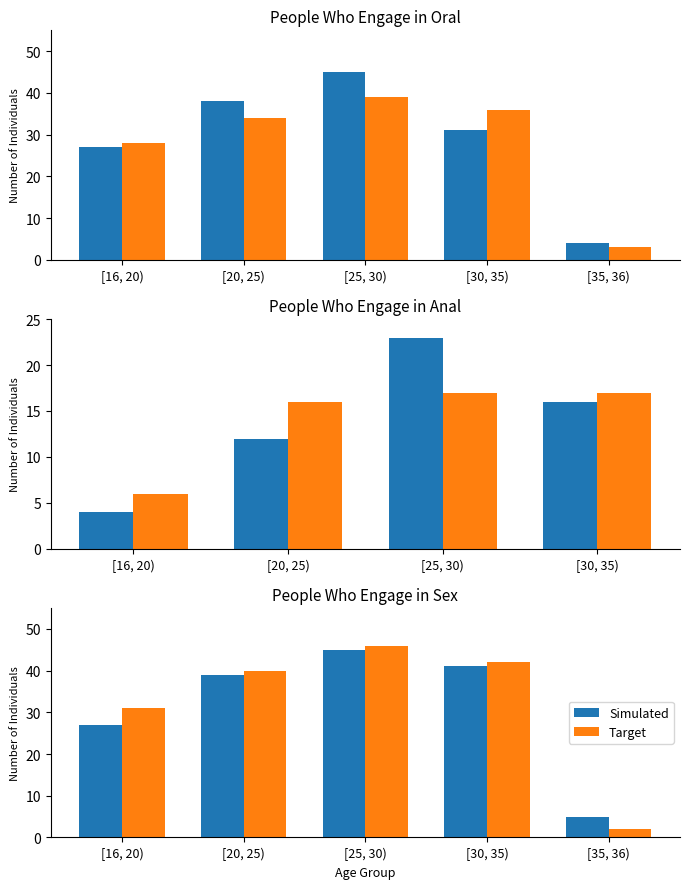

Rank the series at [35, 36) from highest to lowest value.

Simulated, Target